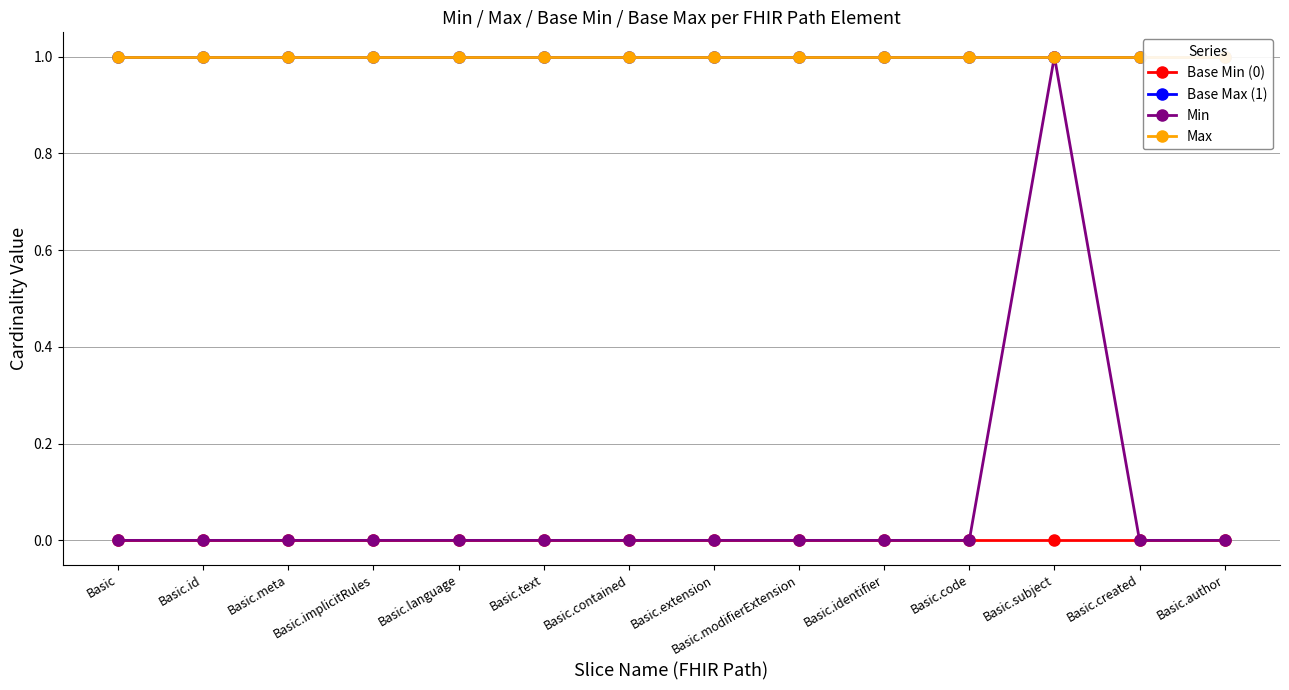

What is the sum of all Min values?

1